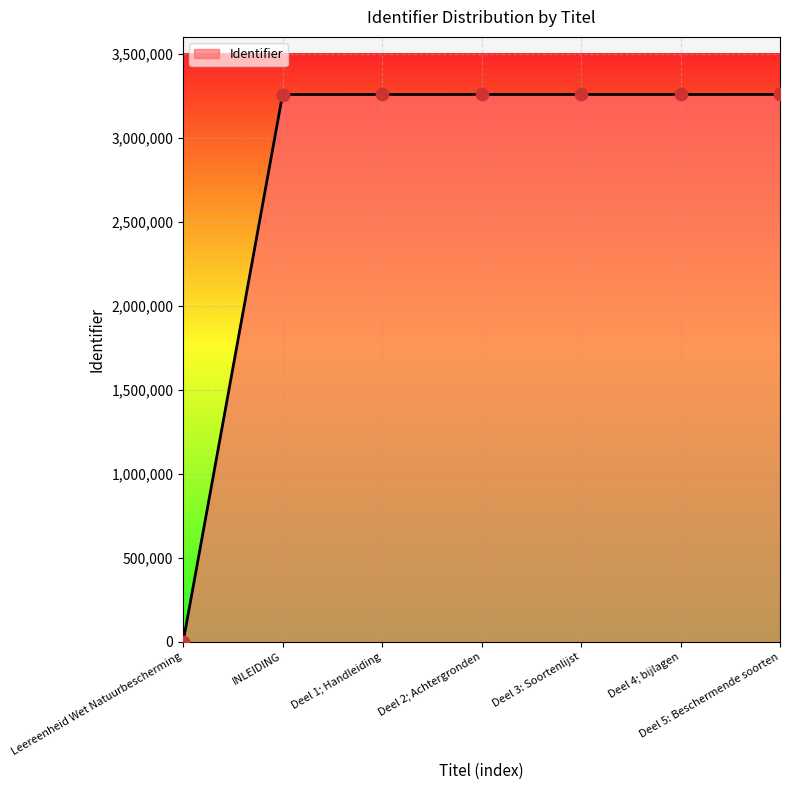

Approximately how many times larger is the value at INLEIDING compared to Deel 2; Achtergronden?

1.0